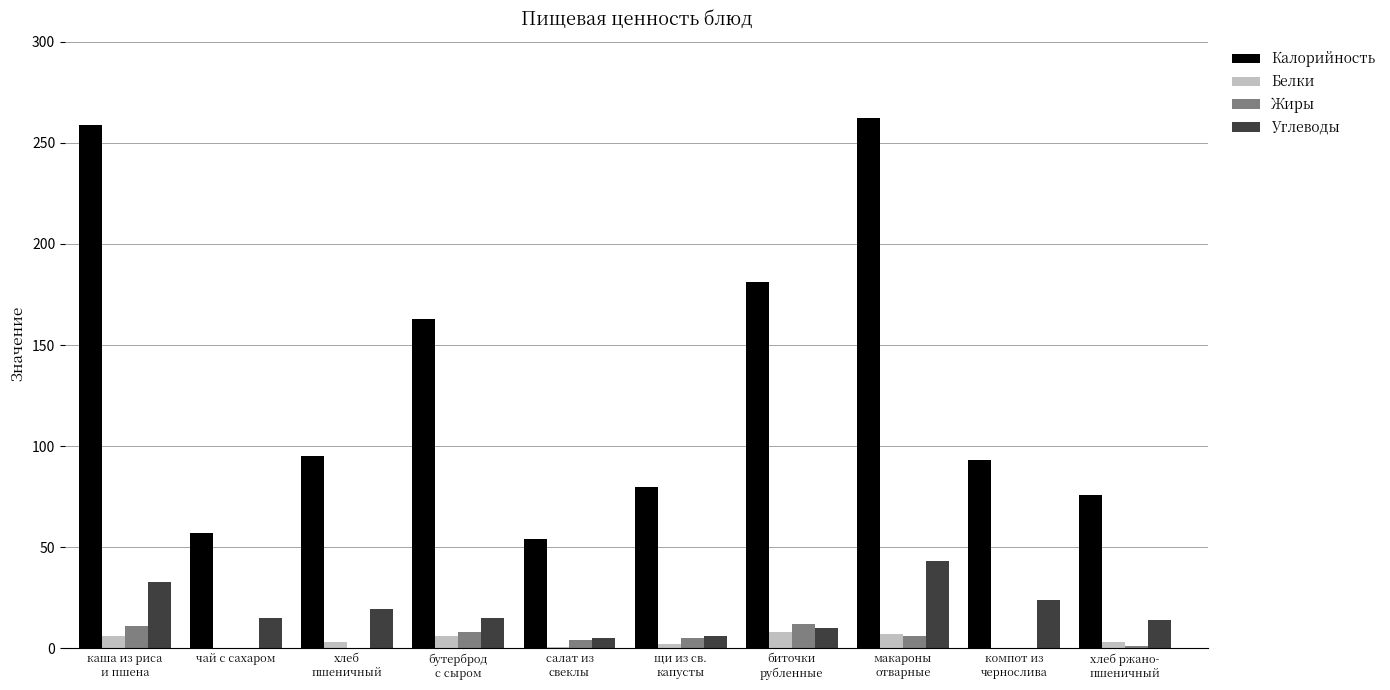

Does the chart contain stacked bars?

No